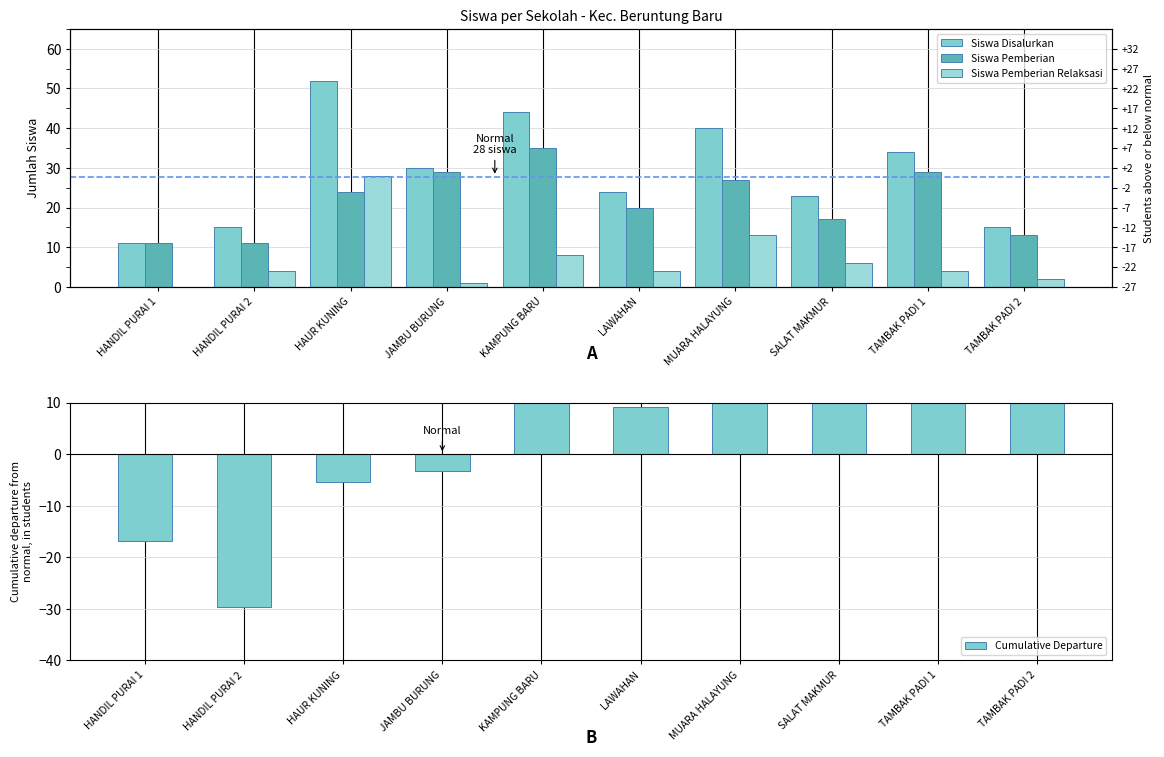

What is the difference between the maximum and second lowest values in the Cumulative Departure series?

39.6